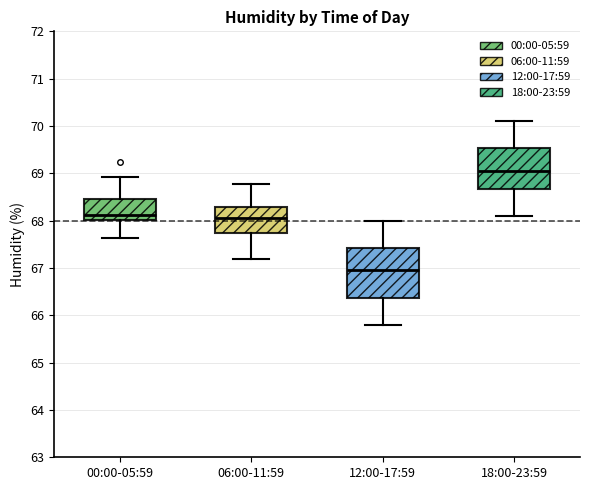

Reading left to right, read every box against the y-axis: the position of its median line, the range the box covers, and the ends of its whiskers. The values are not printed on the chart, so give them approximately, as read against the axis.

00:00-05:59: median 68.1, box 68.0 to 68.5, whiskers 67.6 to 68.9
06:00-11:59: median 68.1, box 67.7 to 68.3, whiskers 67.2 to 68.8
12:00-17:59: median 67.0, box 66.4 to 67.4, whiskers 65.8 to 68.0
18:00-23:59: median 69.1, box 68.7 to 69.5, whiskers 68.1 to 70.1